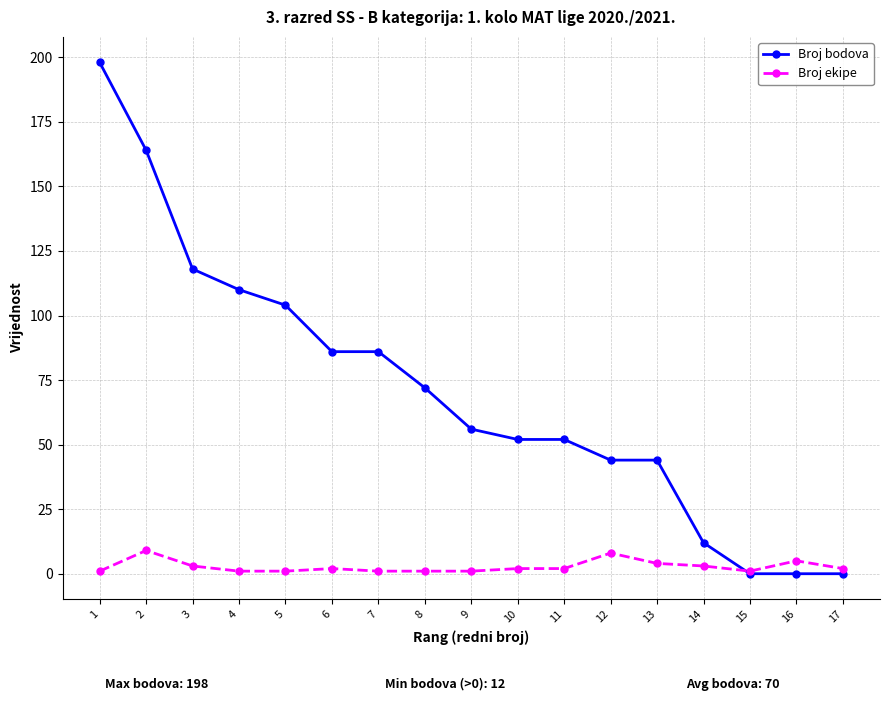

What is the value of the Broj bodova point at the 3rd from the left?

118